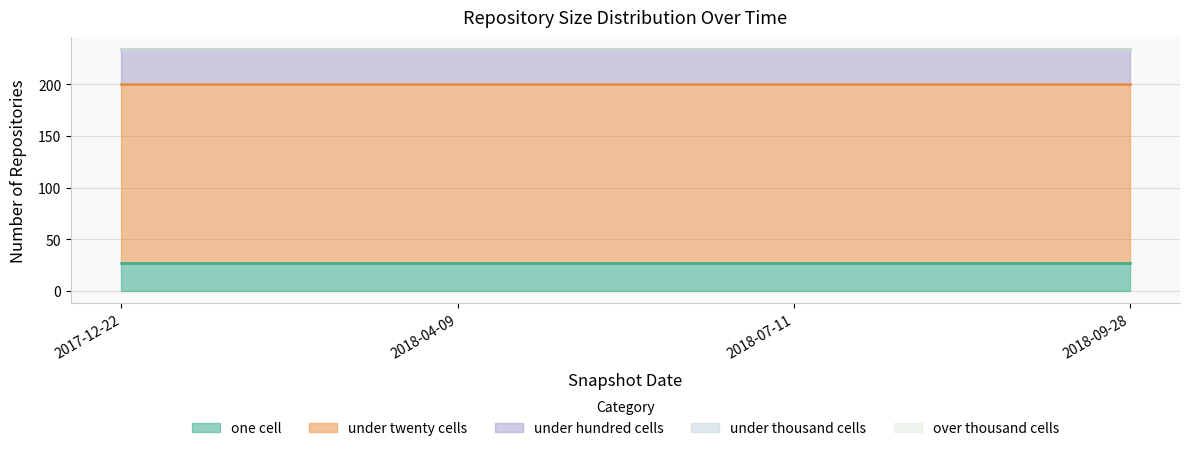

True or false: under_twenty_cells and under_hundred_cells intersect in this chart.

False